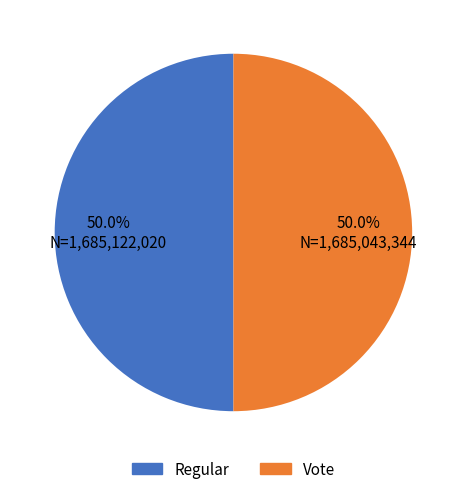

How many segments does this pie chart have?

2